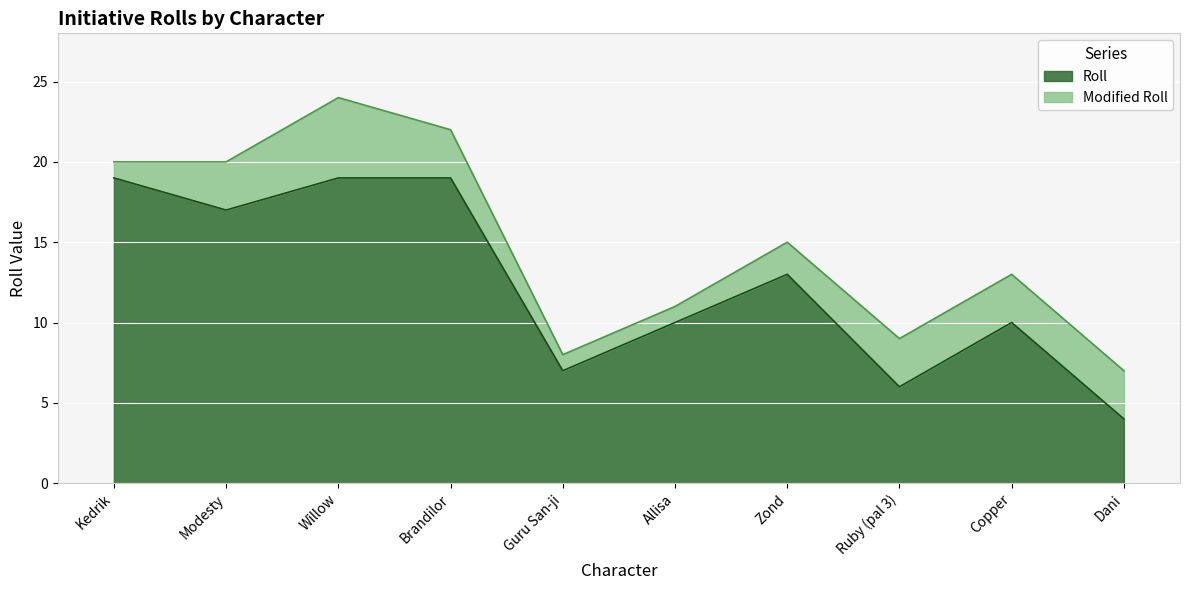

True or false: Roll and Modified Roll cross at least once.

False